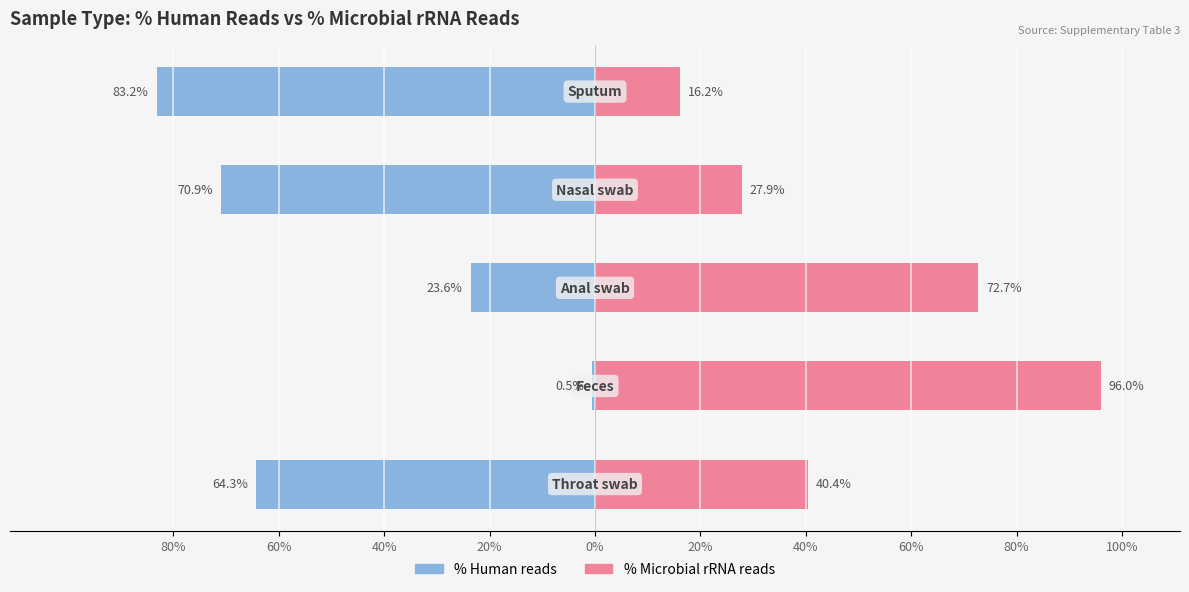

Rank the series by their maximum value, from highest to lowest.

% Microbial rRNA reads, % Human reads